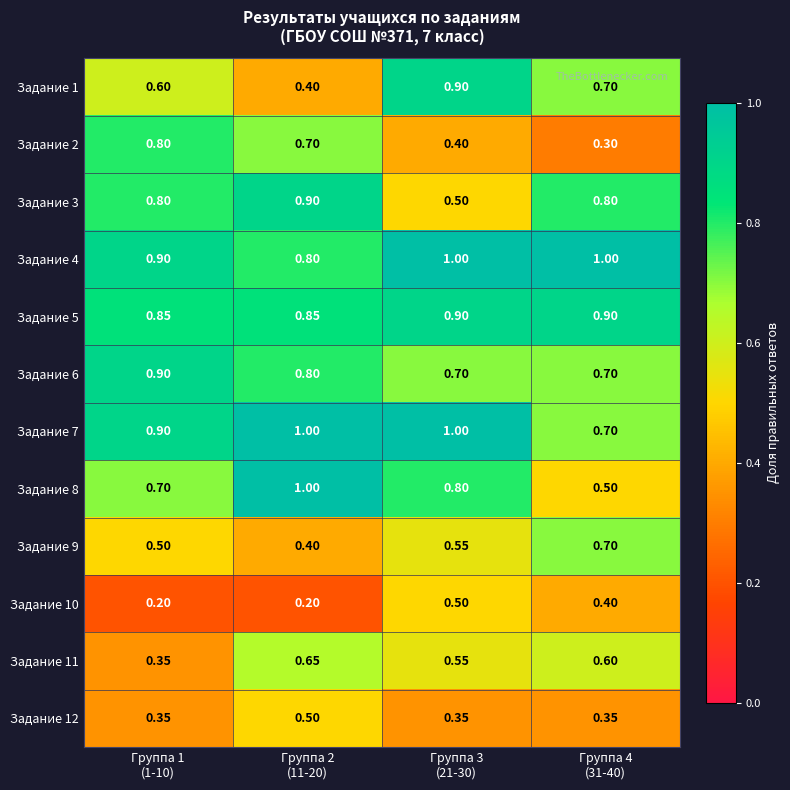

At how many categories does at least one series exceed 0?

4